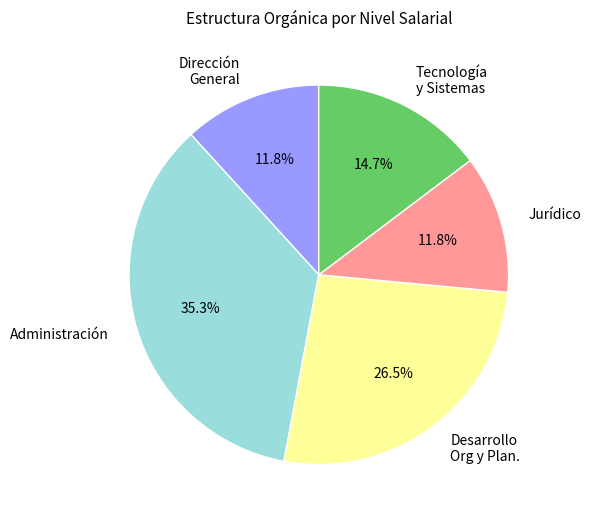

What is the largest slice in the pie chart?

Administración